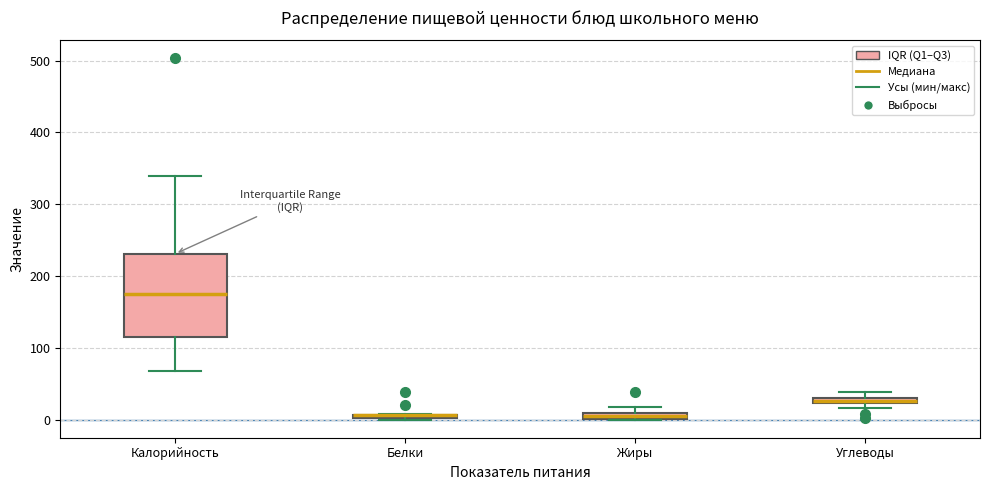

Which box is the tallest, from its lower edge to its upper edge?

Калорийность